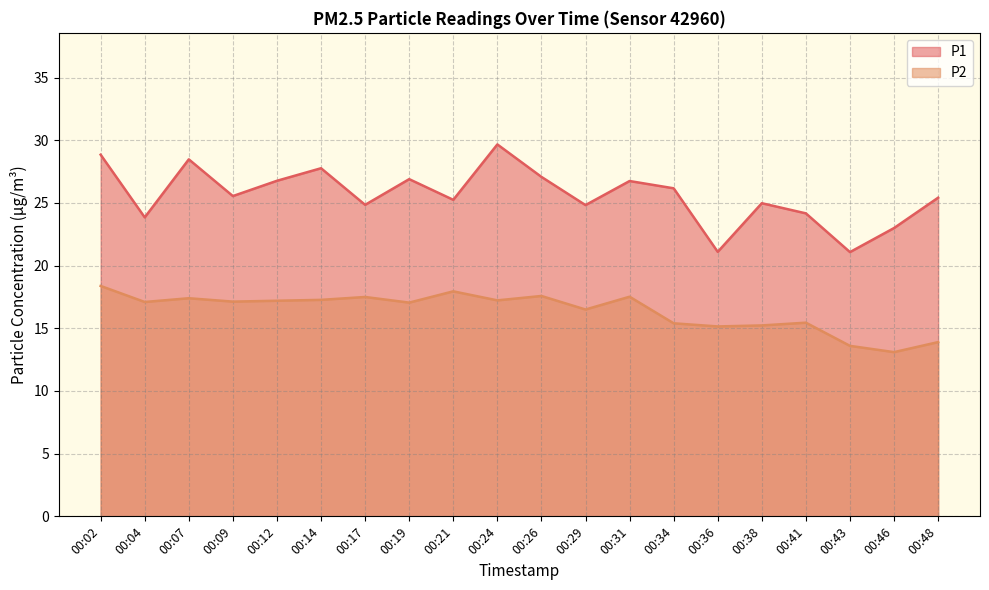

What is the difference between the P2 values at 00:07 and 00:38?

2.2